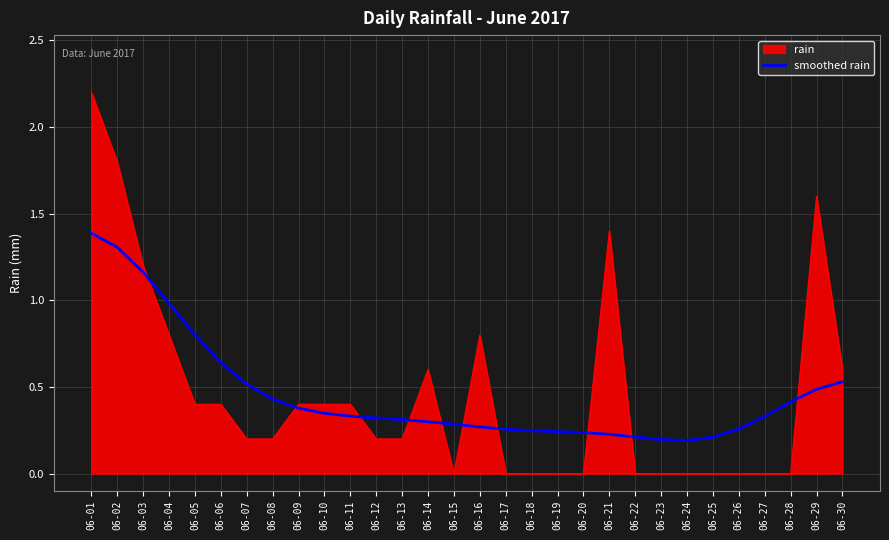

True or false: smoothed rain has a value of 0.5 at 06-14.

False